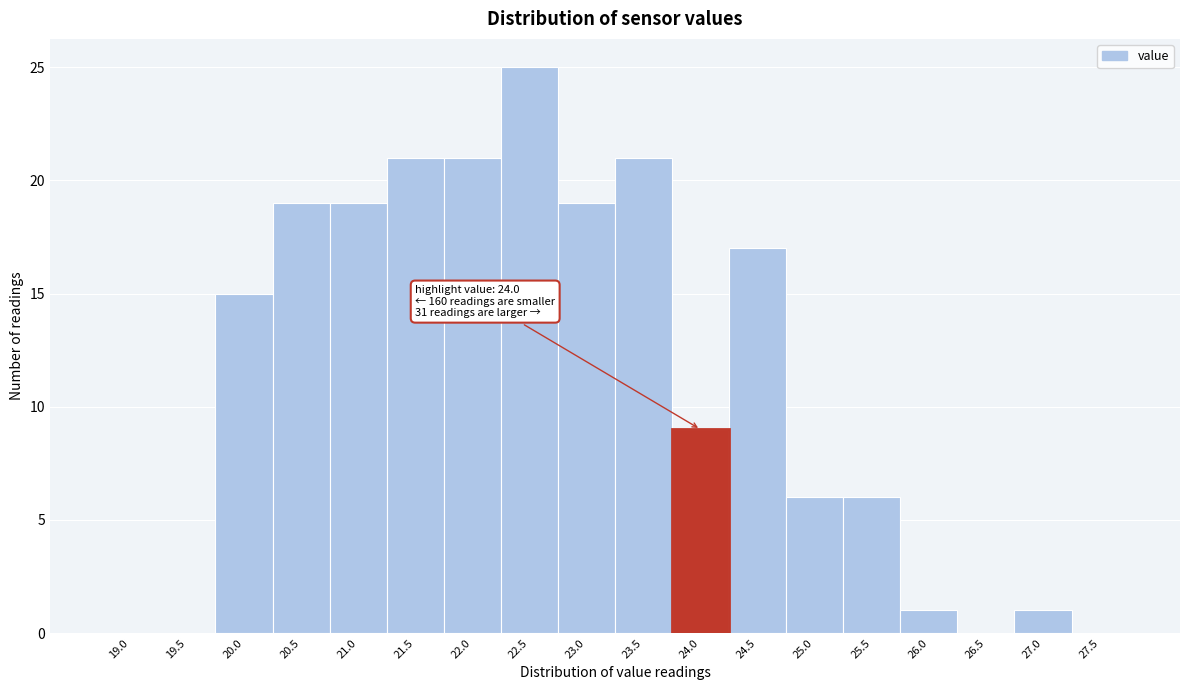

Reading right to left, what are all the values shown in this chart?

27.5=0	27.0=1	26.5=0	26.0=1	25.5=6	25.0=6	24.5=17	24.0=9	23.5=21	23.0=19	22.5=25	22.0=21	21.5=21	21.0=19	20.5=19	20.0=15	19.5=0	19.0=0